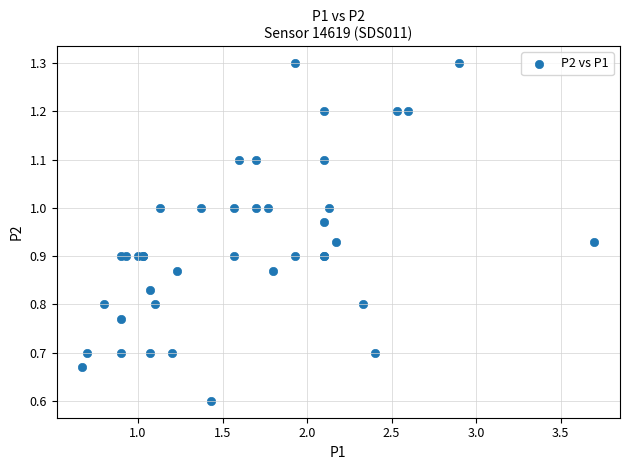

What Y value in the scatter plot is closest to 0?

0.6